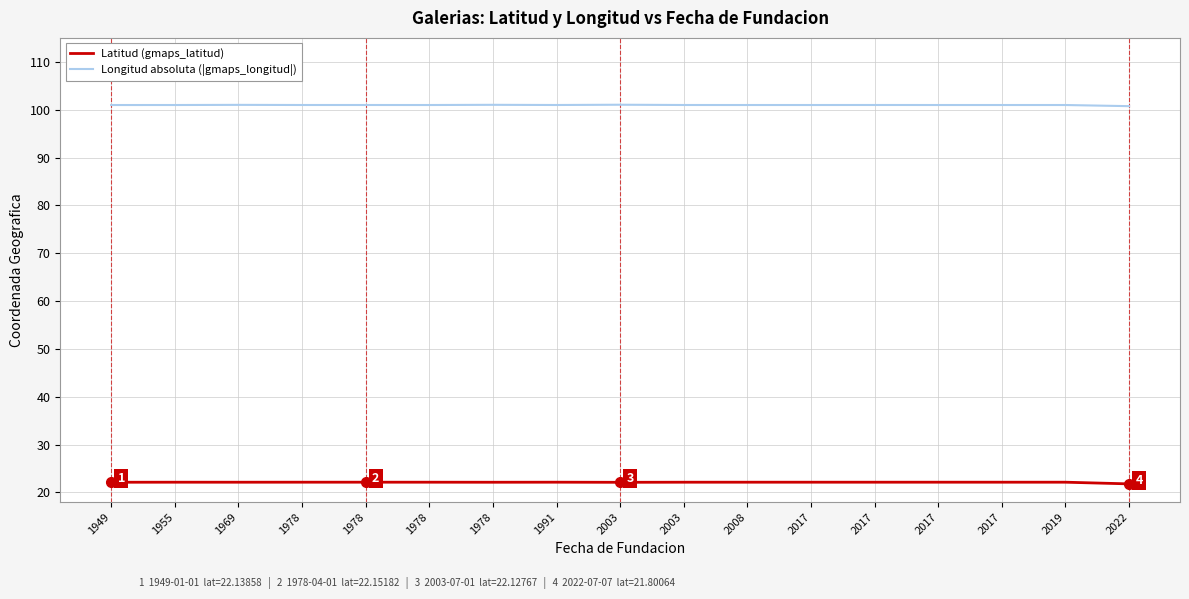

How many lines are shown in the chart?

2